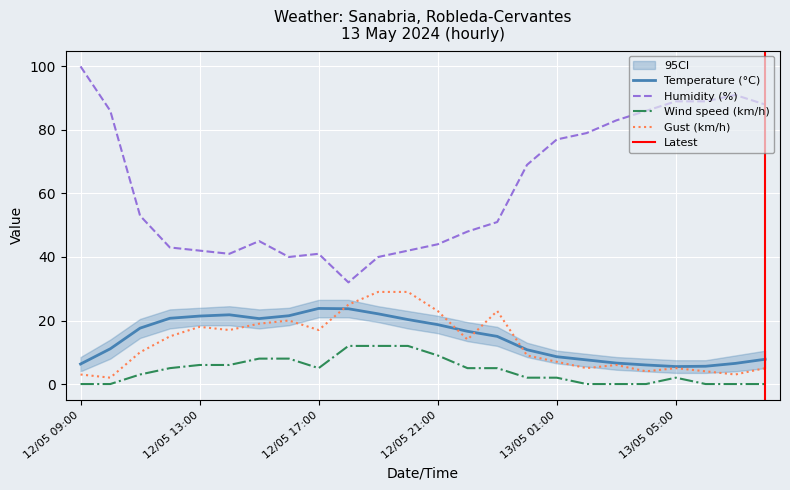

True or false: Humidity (%) and Temperature (°C) cross at least once.

False